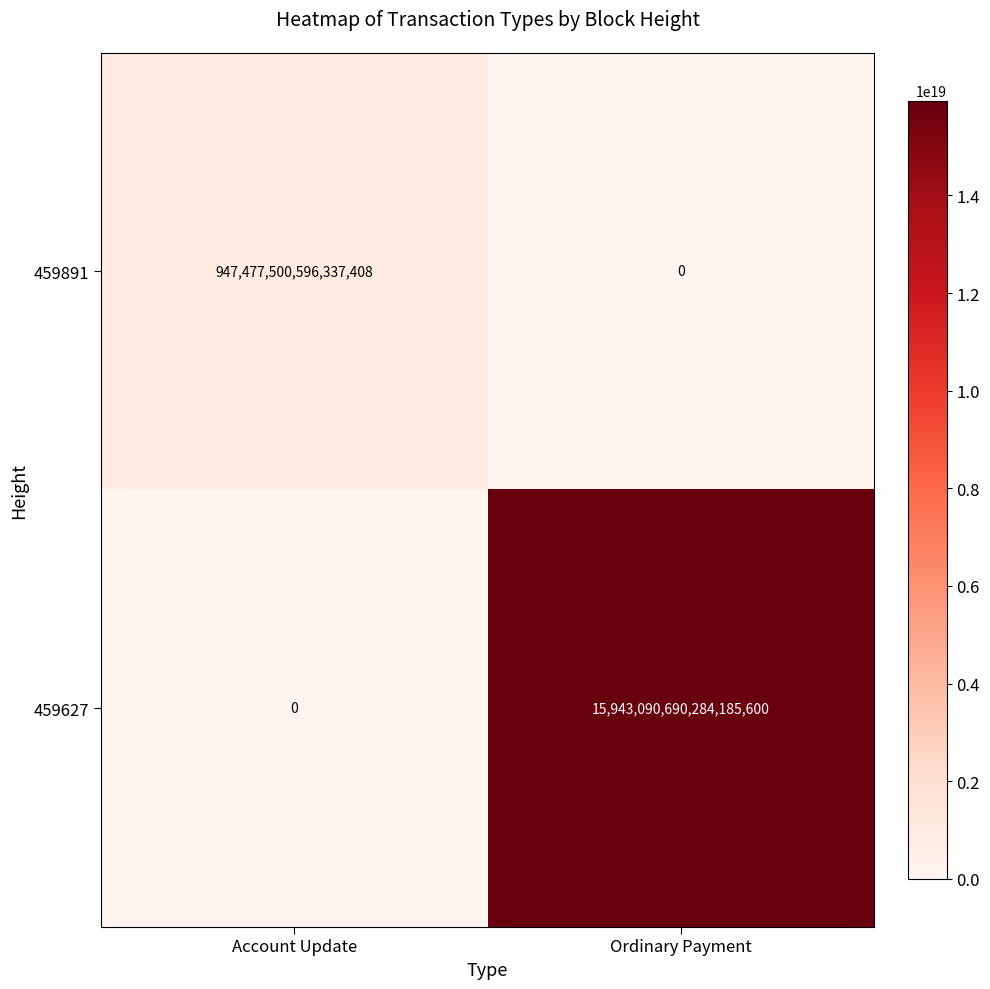

At which category is the sum across all series the highest?

Ordinary Payment